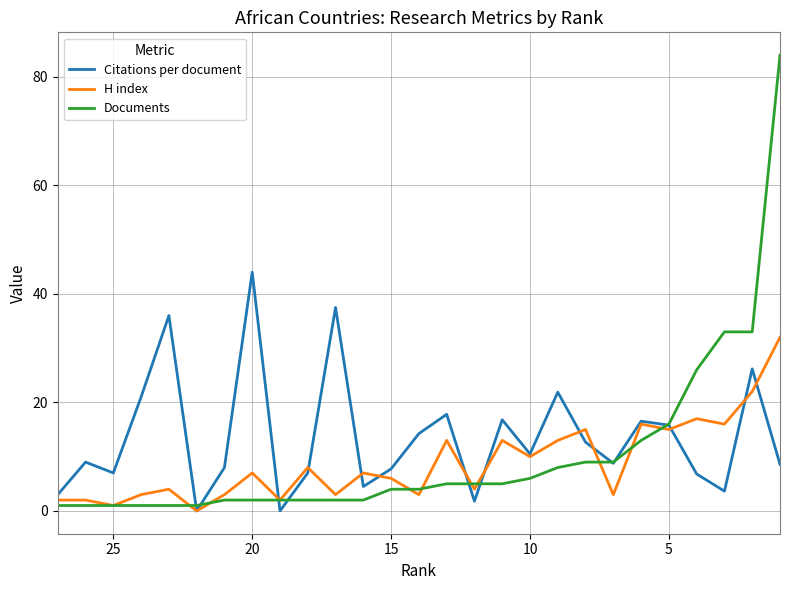

Reading right to left, transcribe all the data shown in this chart.

Citations per document: 8.6	26.2	3.6	6.8	15.8	16.5	8.8	12.7	21.9	10.5	16.8	1.8	17.8	14.2	7.8	4.5	37.5	7.0	0.0	44.0	8.0	0.0	36.0	21.0	7.0	9.0	3.0
H index: 32.0	22.0	16.0	17.0	15.0	16.0	3.0	15.0	13.0	10.0	13.0	4.0	13.0	3.0	6.0	7.0	3.0	8.0	2.0	7.0	3.0	0.0	4.0	3.0	1.0	2.0	2.0
Documents: 84.0	33.0	33.0	26.0	16.0	13.0	9.0	9.0	8.0	6.0	5.0	5.0	5.0	4.0	4.0	2.0	2.0	2.0	2.0	2.0	2.0	1.0	1.0	1.0	1.0	1.0	1.0